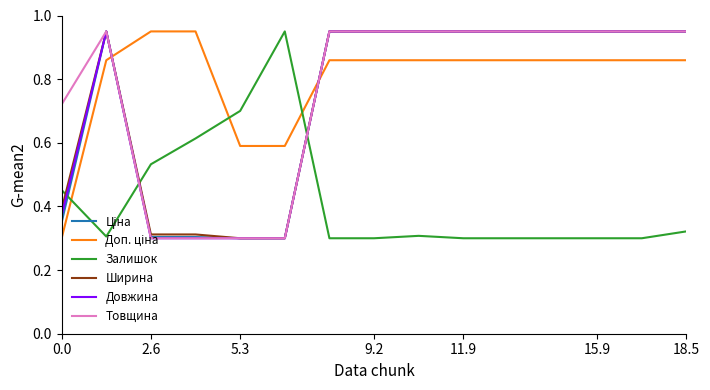

How many lines are shown in the chart?

6